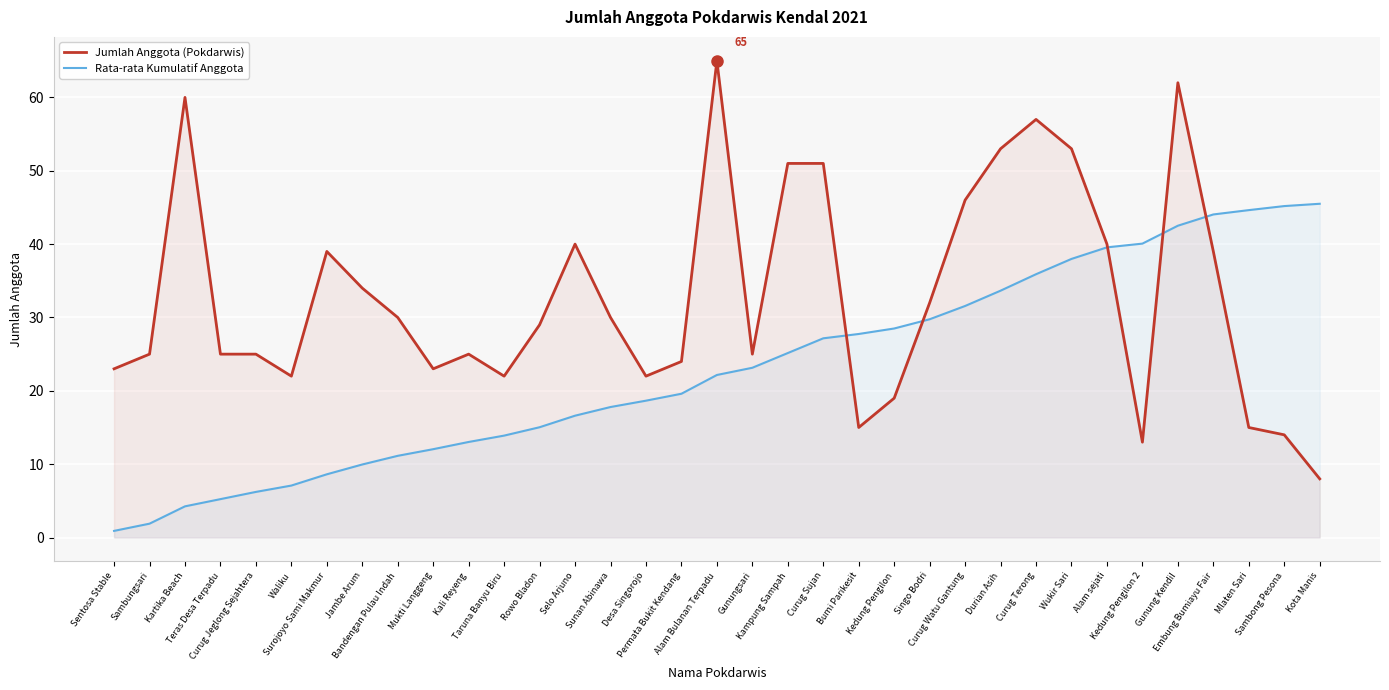

How many lines are shown in the chart?

2